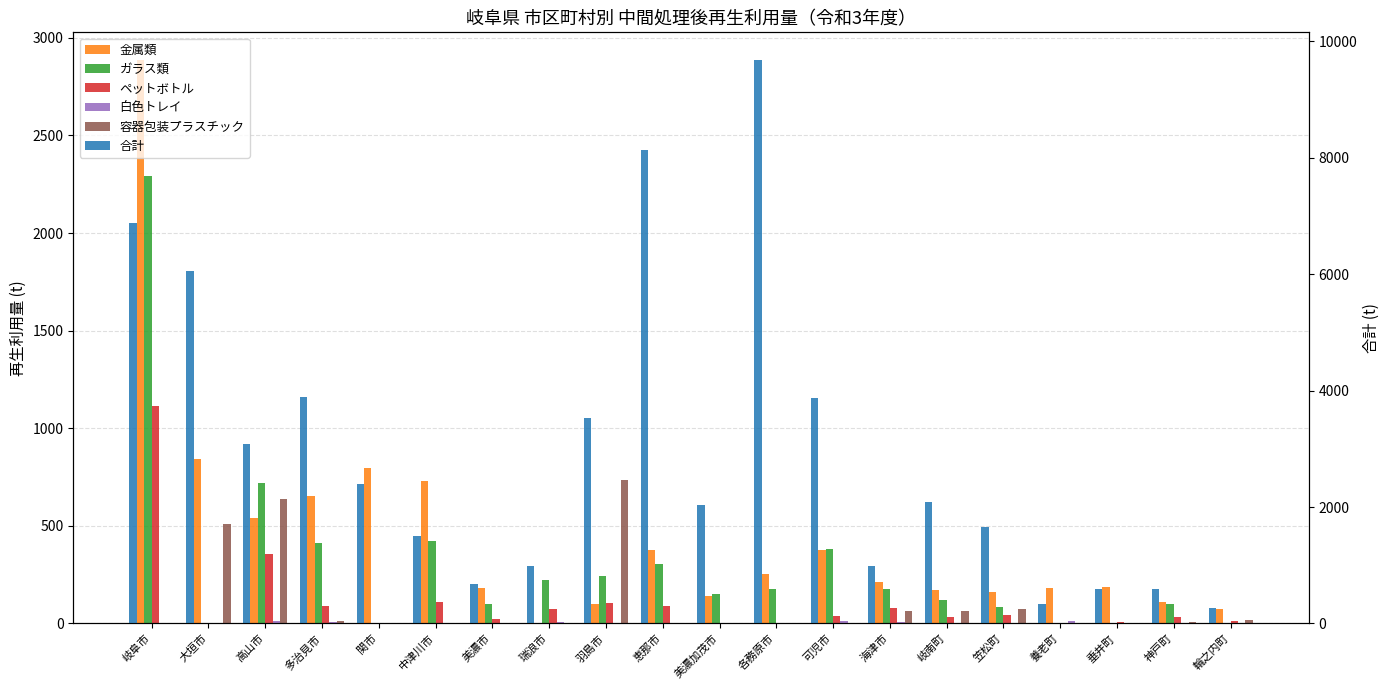

What is the label of the 16th bar from the right?

関市